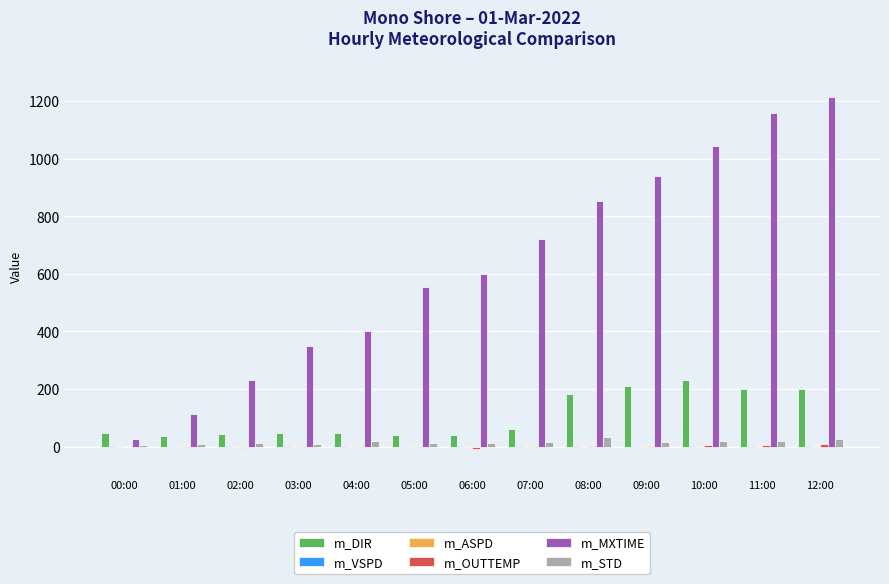

What is the sum of all m_DIR values?

1391.4